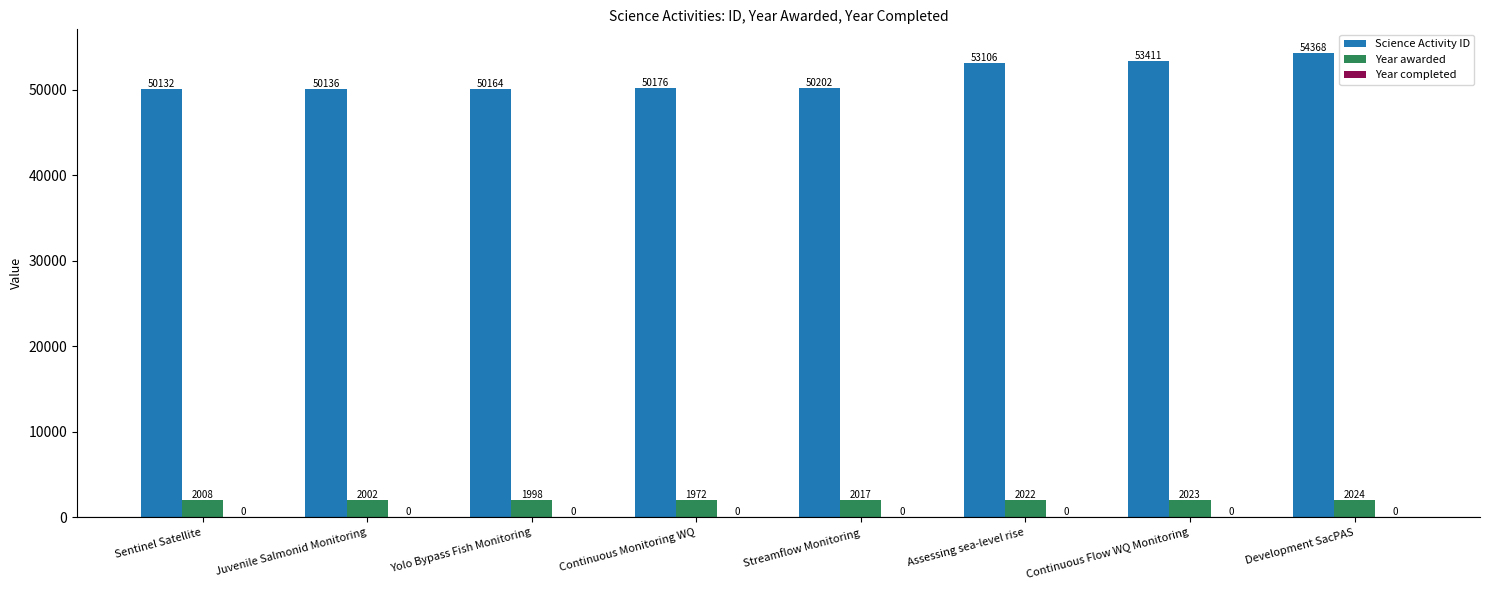

List the series in order of their overall mean, highest first.

Science Activity ID, Year awarded